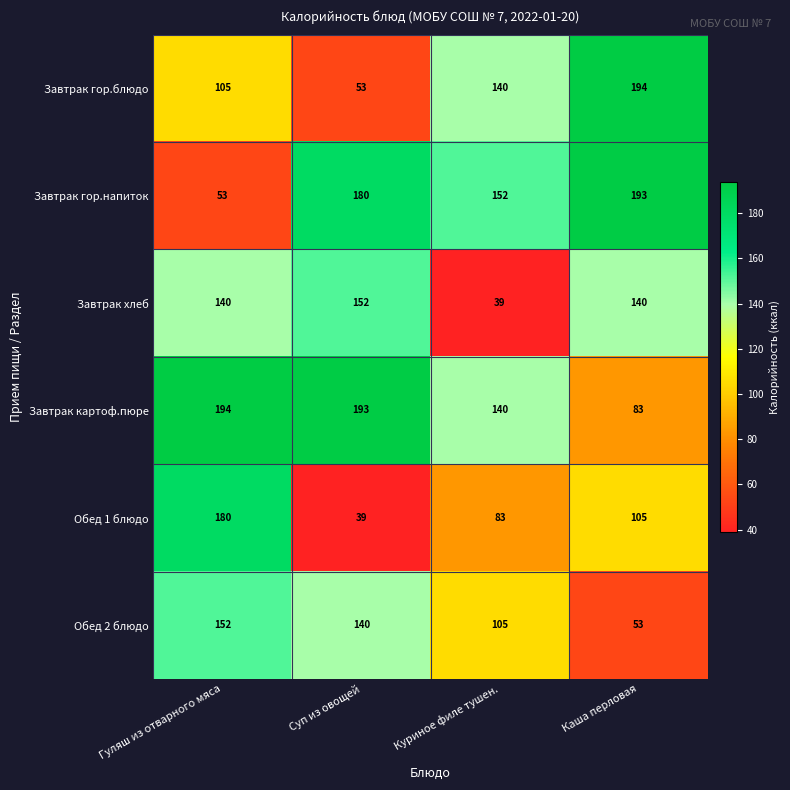

Which series changed the most between Гуляш из отварного мяса and Куриное филе тушен.?

Завтрак хлеб